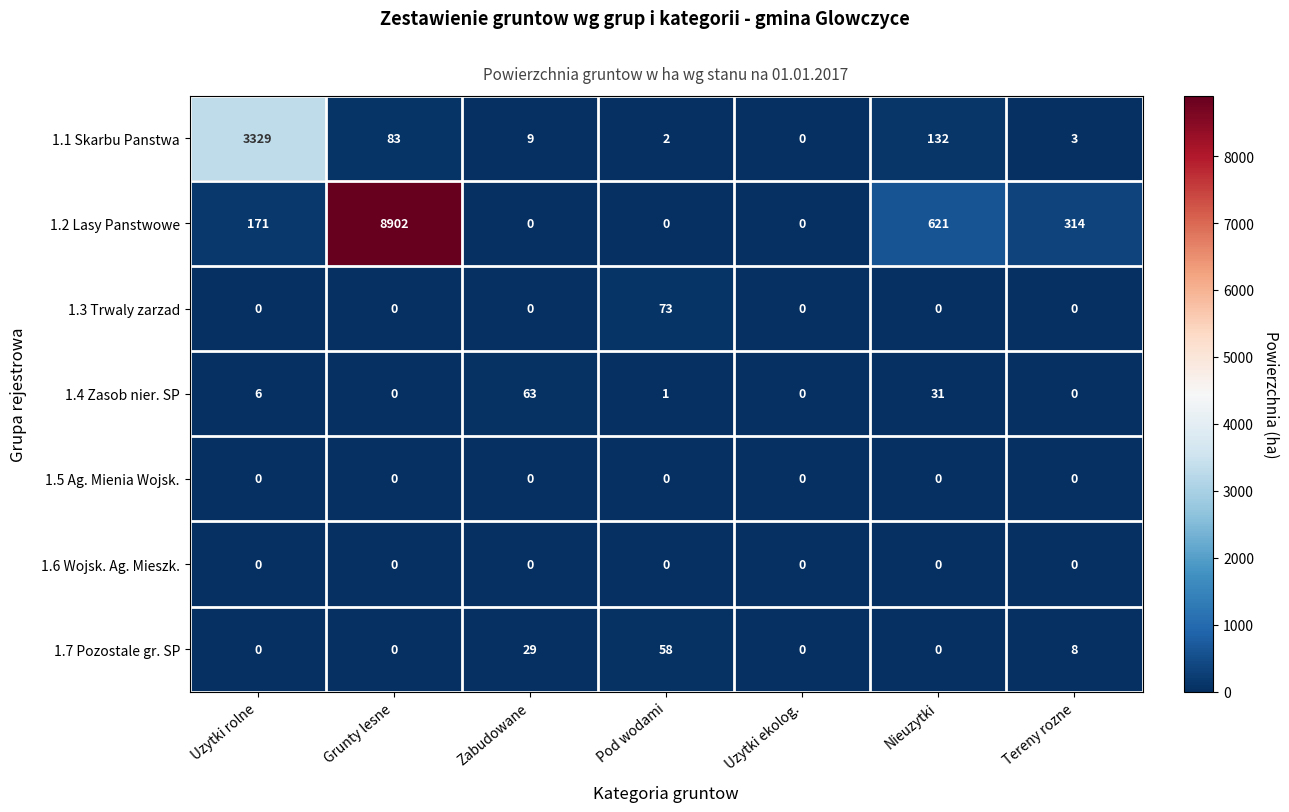

At which category does the chart reach its peak across all series?

Grunty lesne